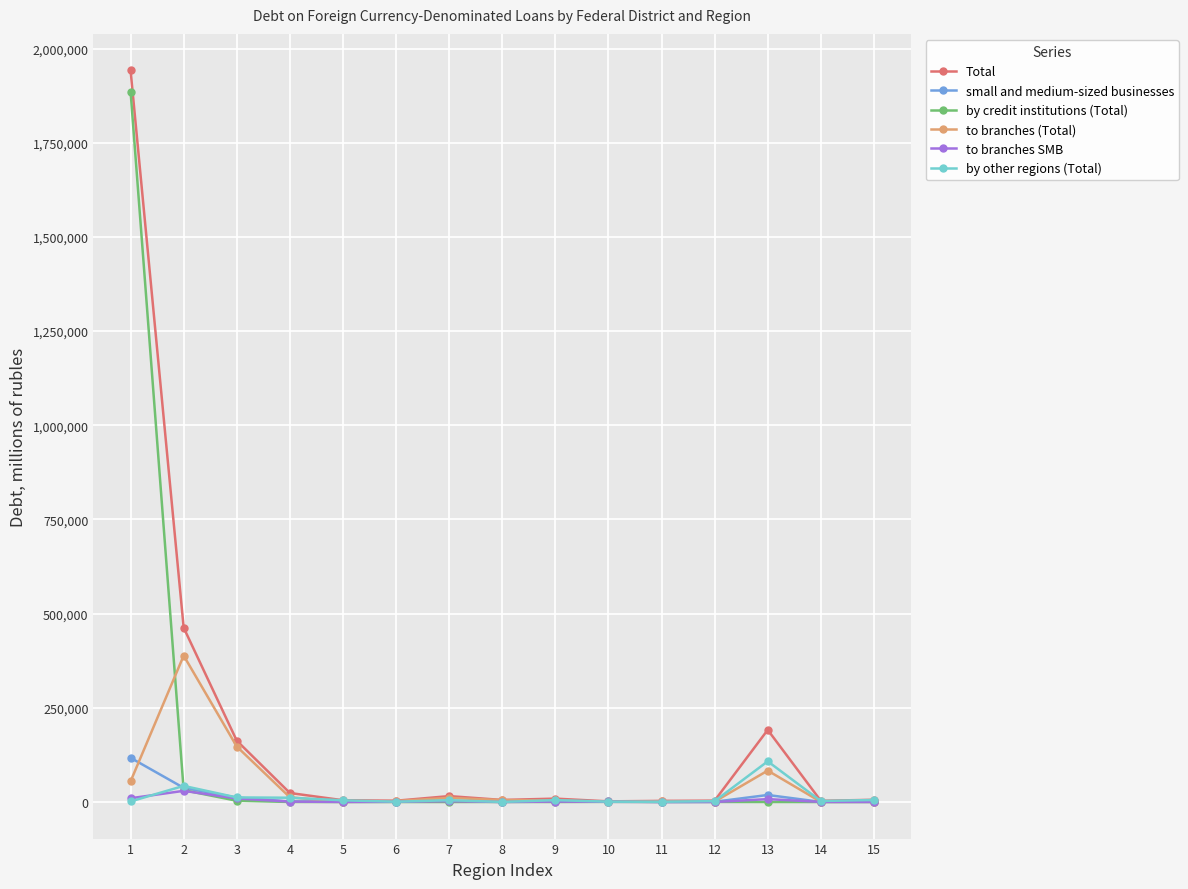

At which category is the sum across all series the highest?

1